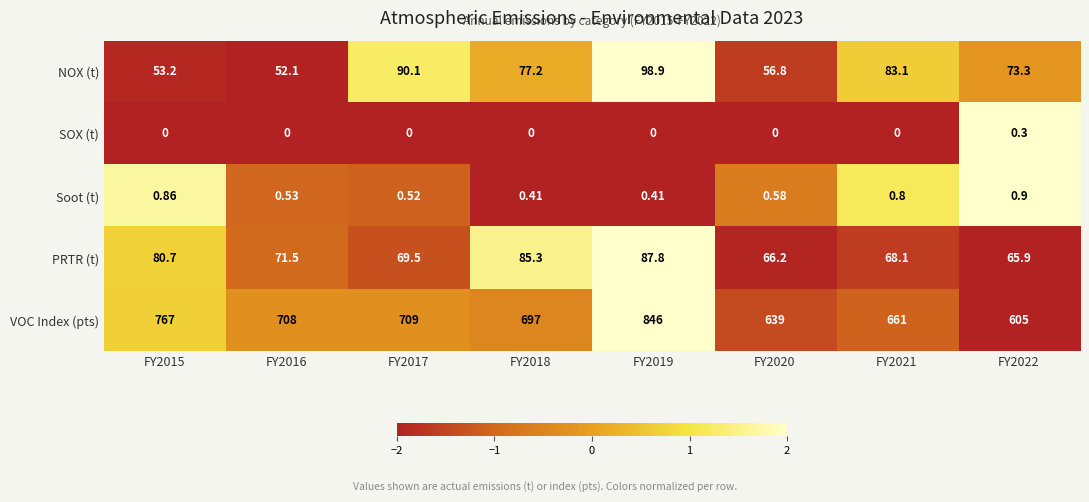

At FY2017, list the series in order from largest to smallest.

VOC Index (pts), NOX (t), PRTR (t), Soot (t), SOX (t)